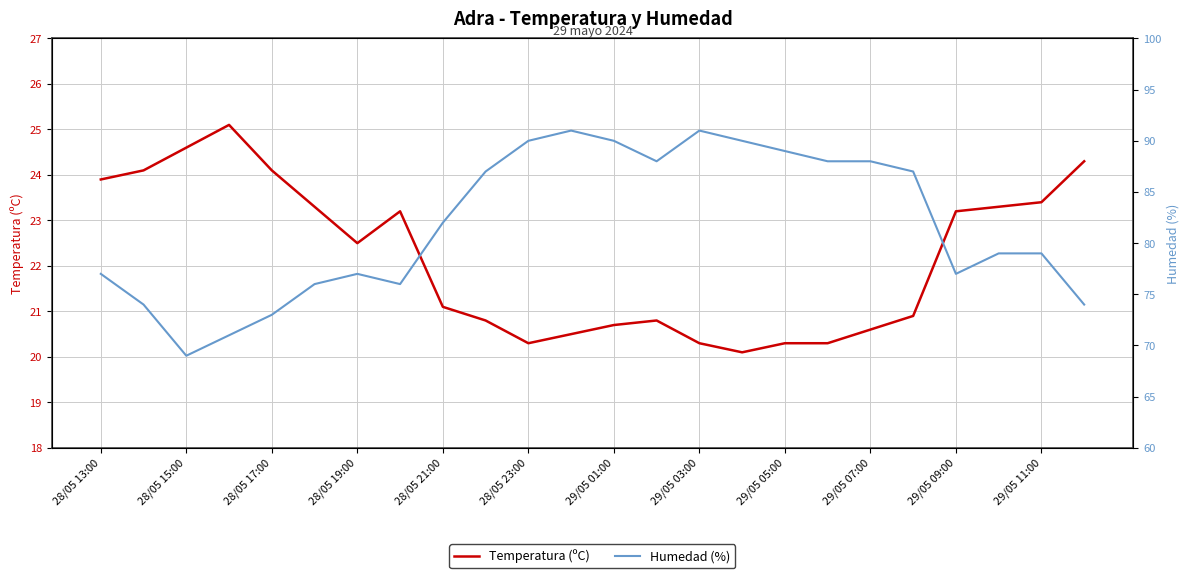

How many data points does each series have?

24